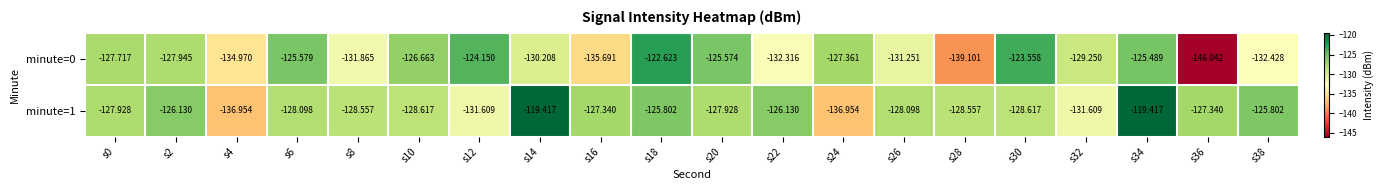

Is the value of minute=1 at s34 greater than the value of minute=0 at s22?

Yes